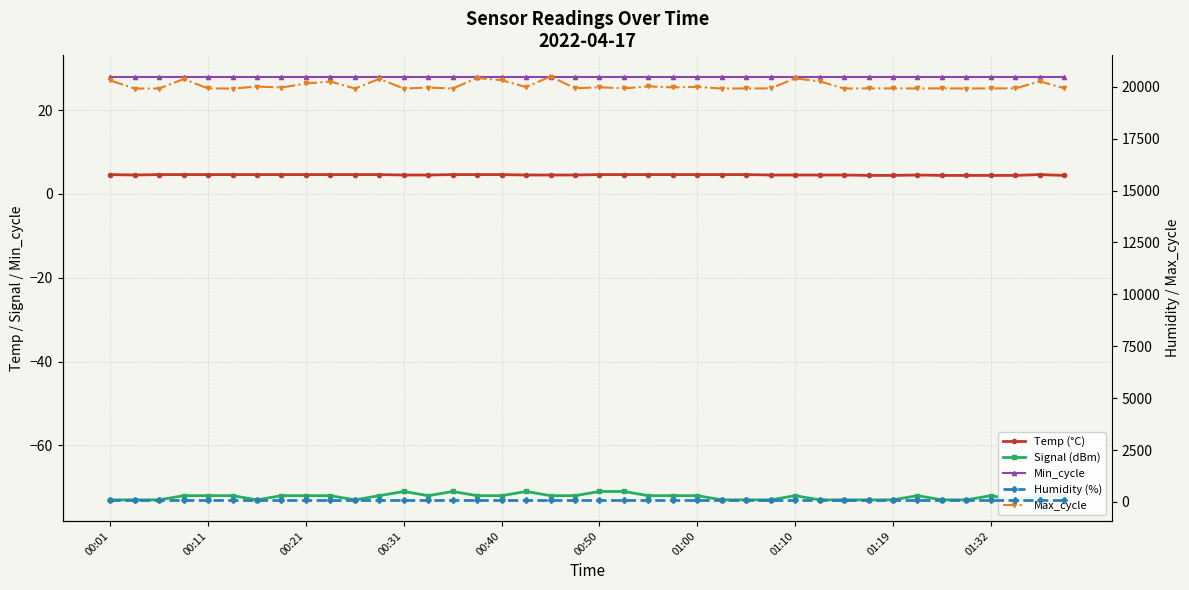

At which category is the sum across all series the highest?

18